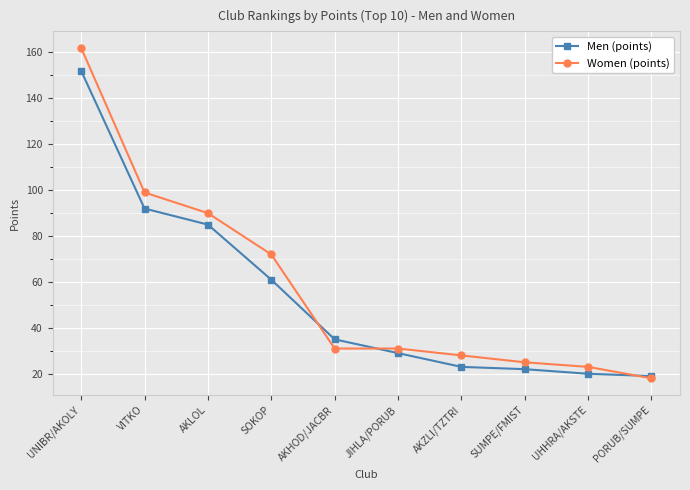

How many data points does each series have?

10